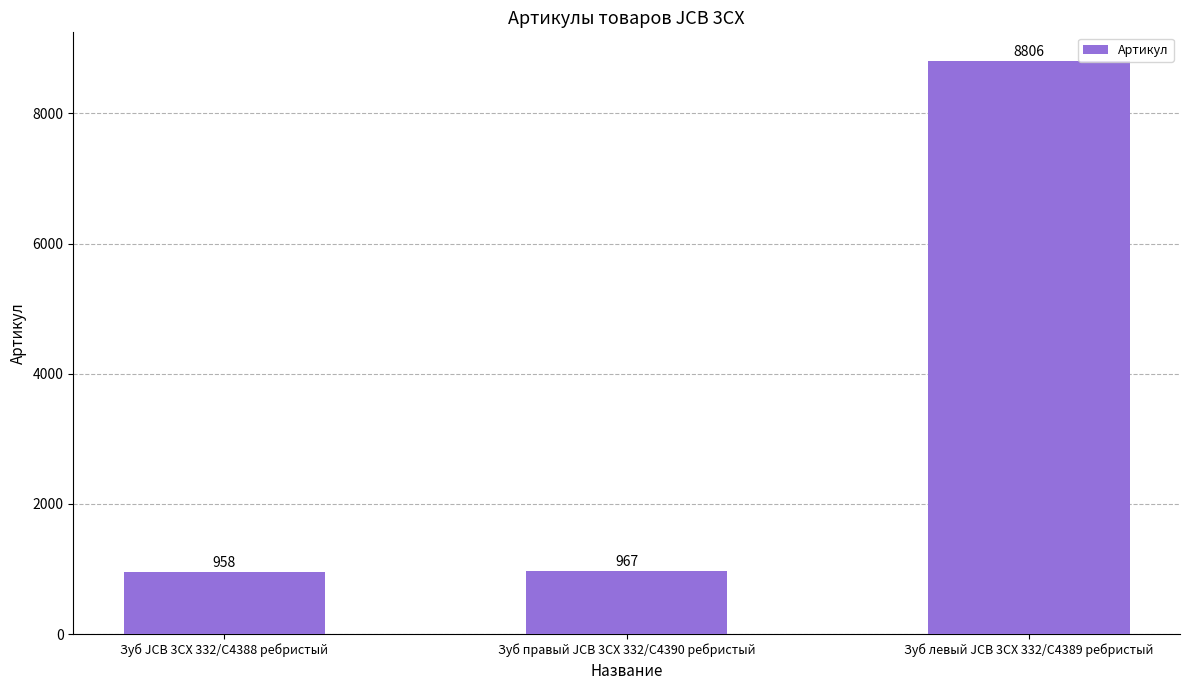

What is the value of the 3rd bar from the left?

8806